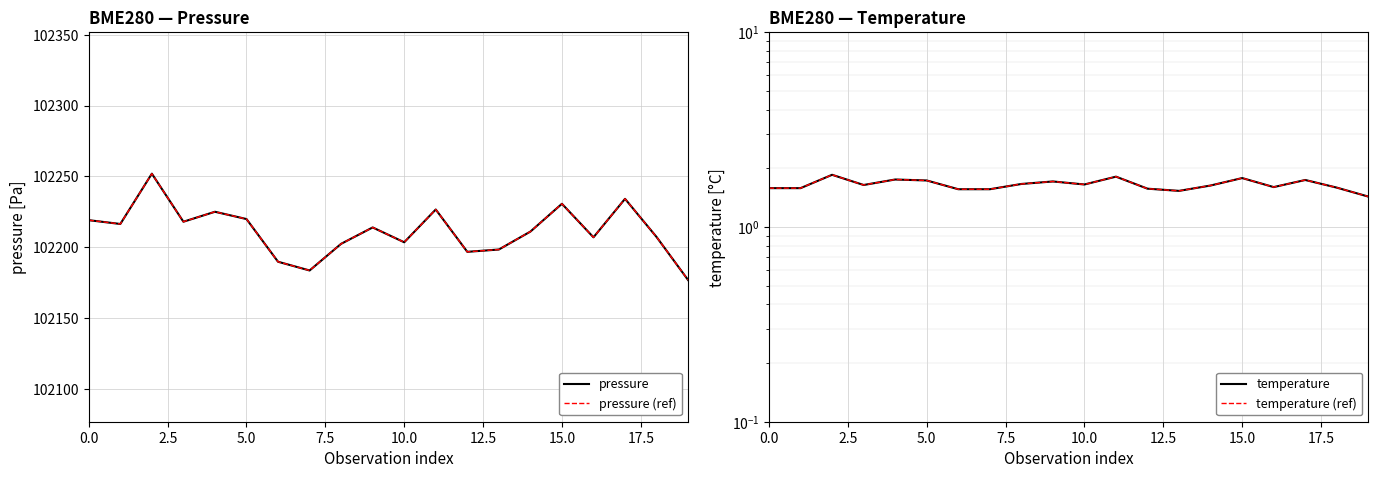

What is the label of the 7th point from the left?

15.0